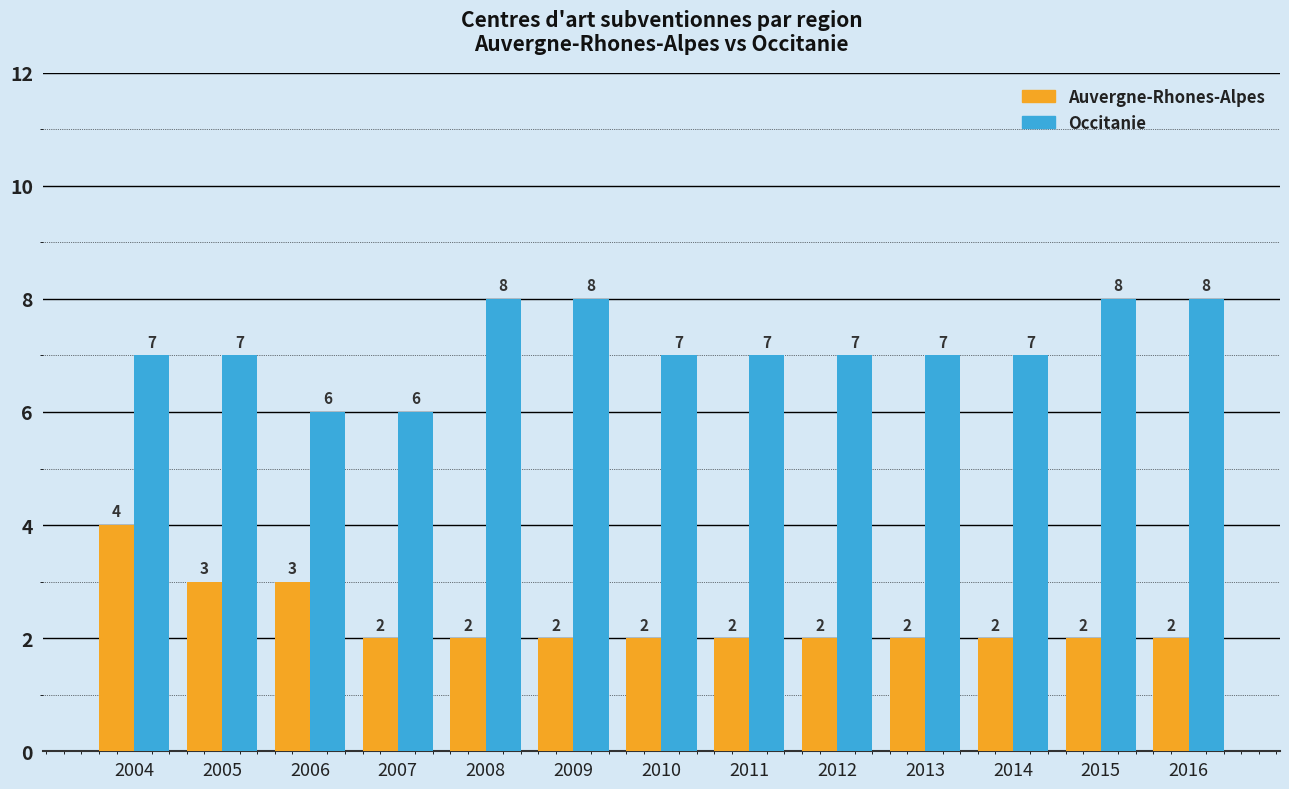

Reading right to left, extract all data points from this chart.

Auvergne-Rhones-Alpes: 2	2	2	2	2	2	2	2	2	2	3	3	4
Occitanie: 8	8	7	7	7	7	7	8	8	6	6	7	7